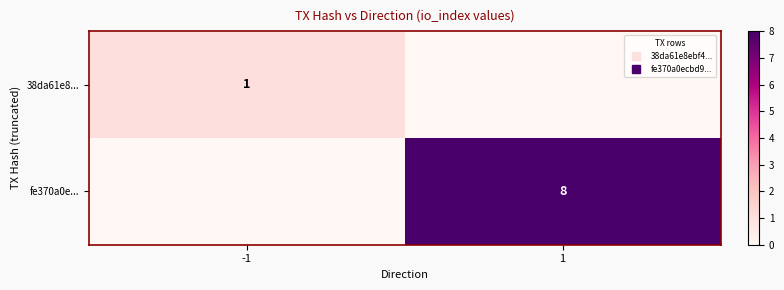

List the series in order of their peak value, highest first.

fe370a0e..., 38da61e8...